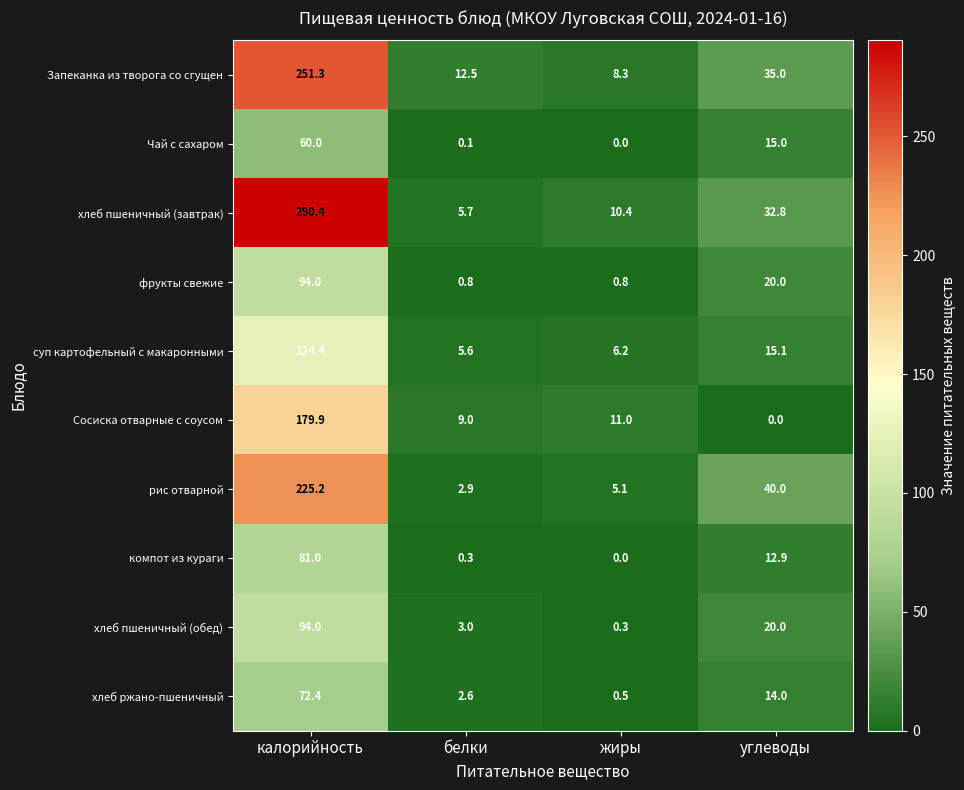

Between калорийность and белки, which series saw the biggest shift?

хлеб пшеничный (завтрак)